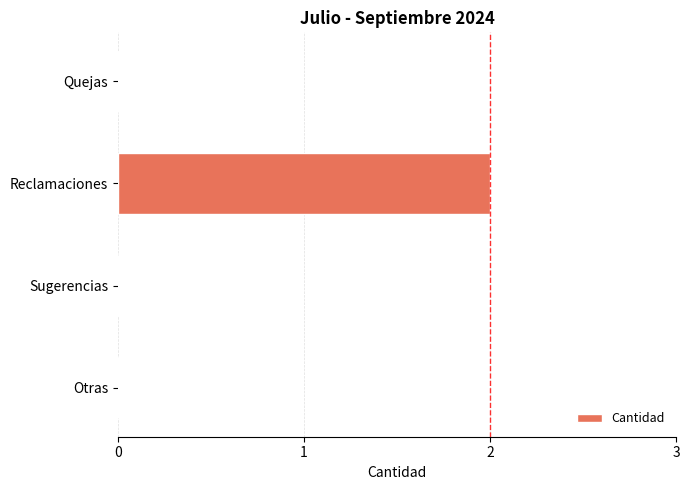

The chart shows a value of 3 at Reclamaciones. True or false?

False